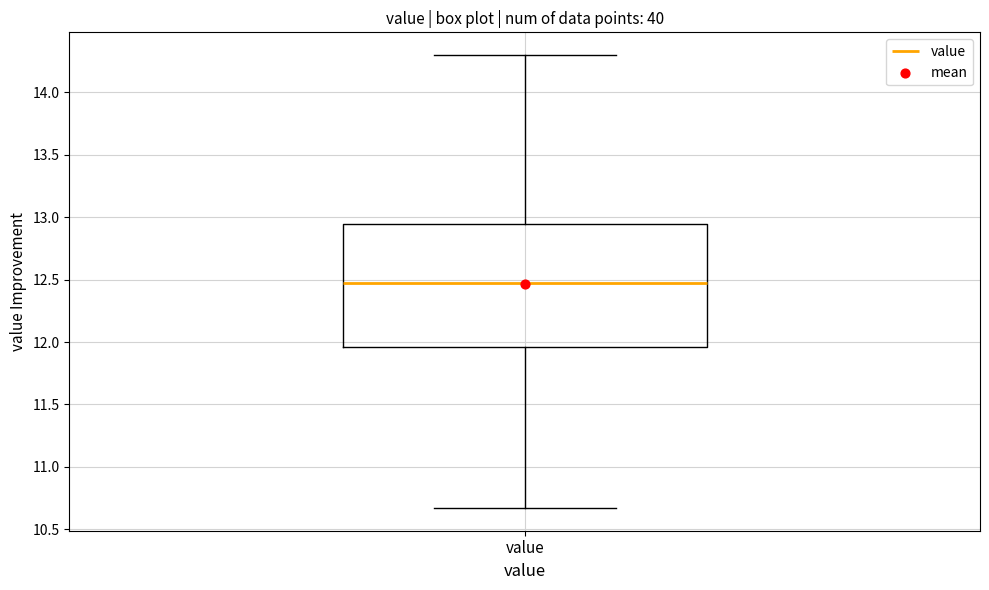

Read this box plot against the y-axis: the position of the median line, the range covered by the box, and the ends of both whiskers. The values are not printed on the chart, so give them approximately, as read against the axis.

median 12.45, box 11.95 to 12.95, whiskers 10.65 to 14.30